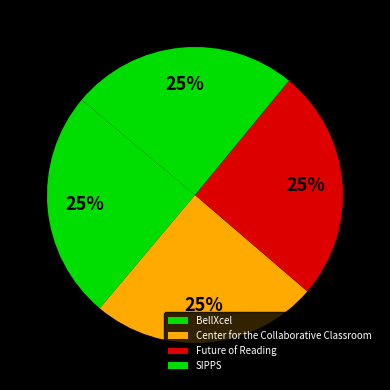

Does Future of Reading represent more than half of the total?

No